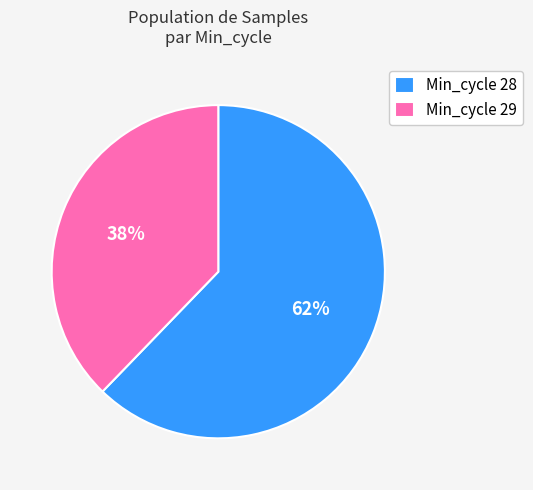

What percentage is the Min_cycle 29 slice, to the nearest percent?

38%